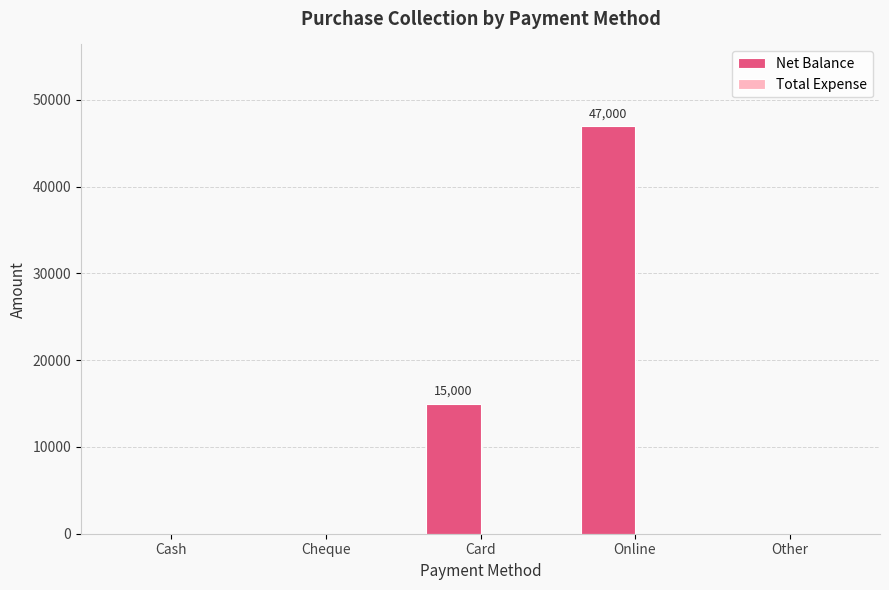

What is the change in value from Cheque to Card?

+15000